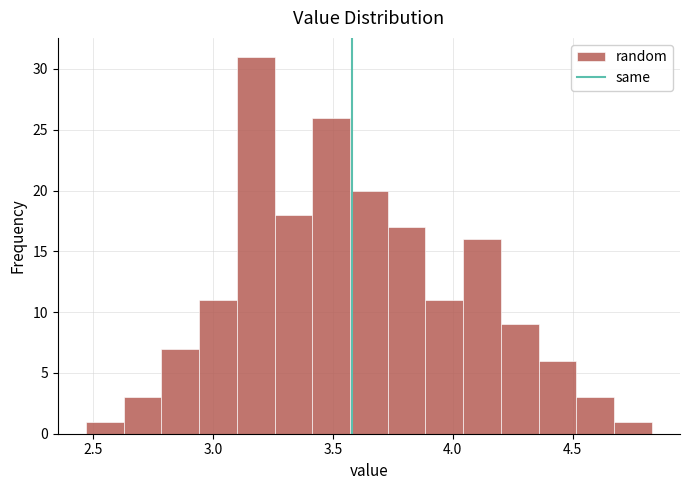

Around what value on the x-axis is the tallest bar? Give the approximate position of its centre, as read against the axis.

3.20